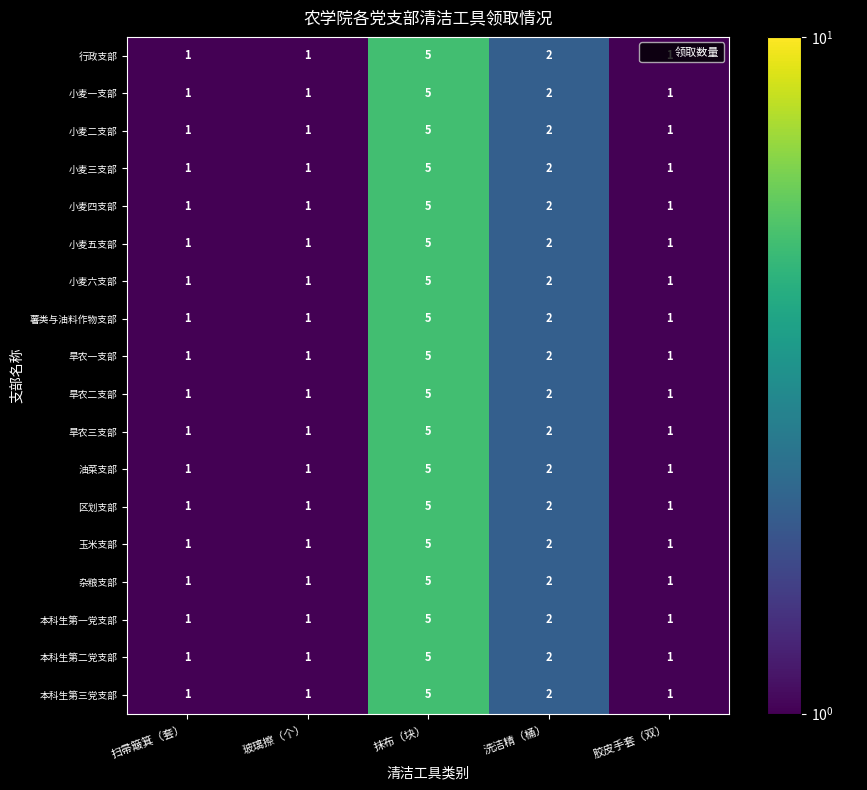

Is the value of 小麦一支部 at 洗洁精（桶） greater than the value of 区划支部 at 抹布（块）?

No